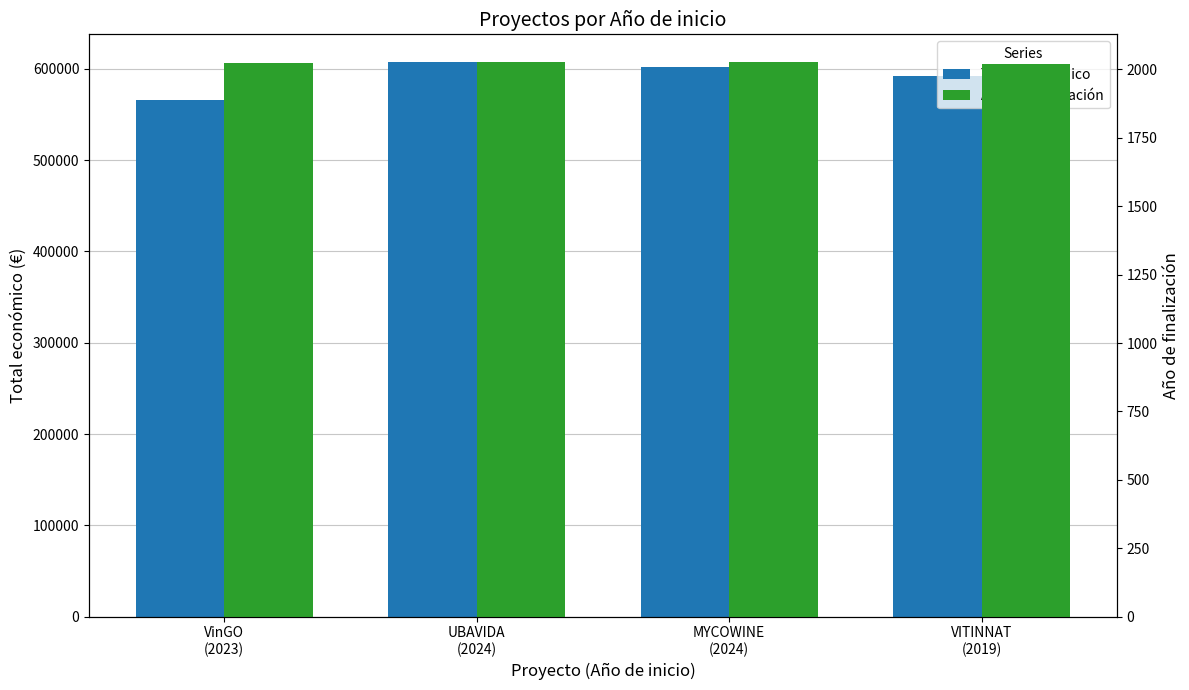

What is the sum of the Año de finalización values at VITINNAT
(2019) and UBAVIDA
(2024)?

4048.0